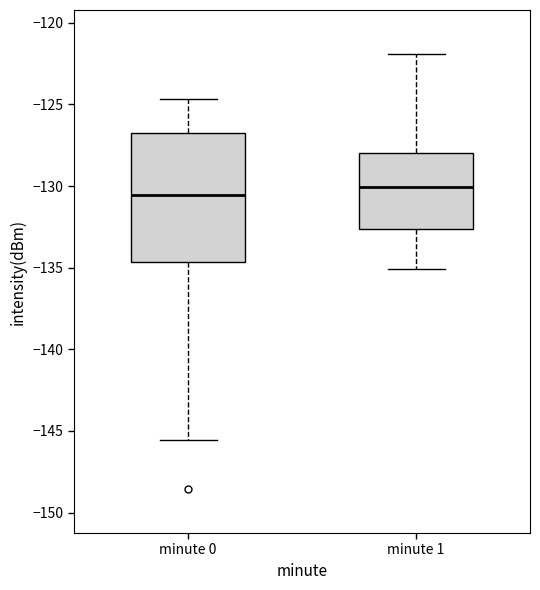

Which box's median line is the highest?

minute 1